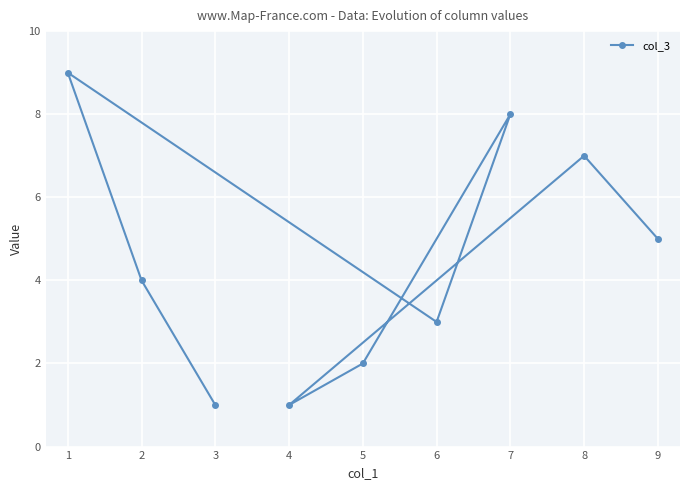

What is the change in value from 3 to 5?

+1